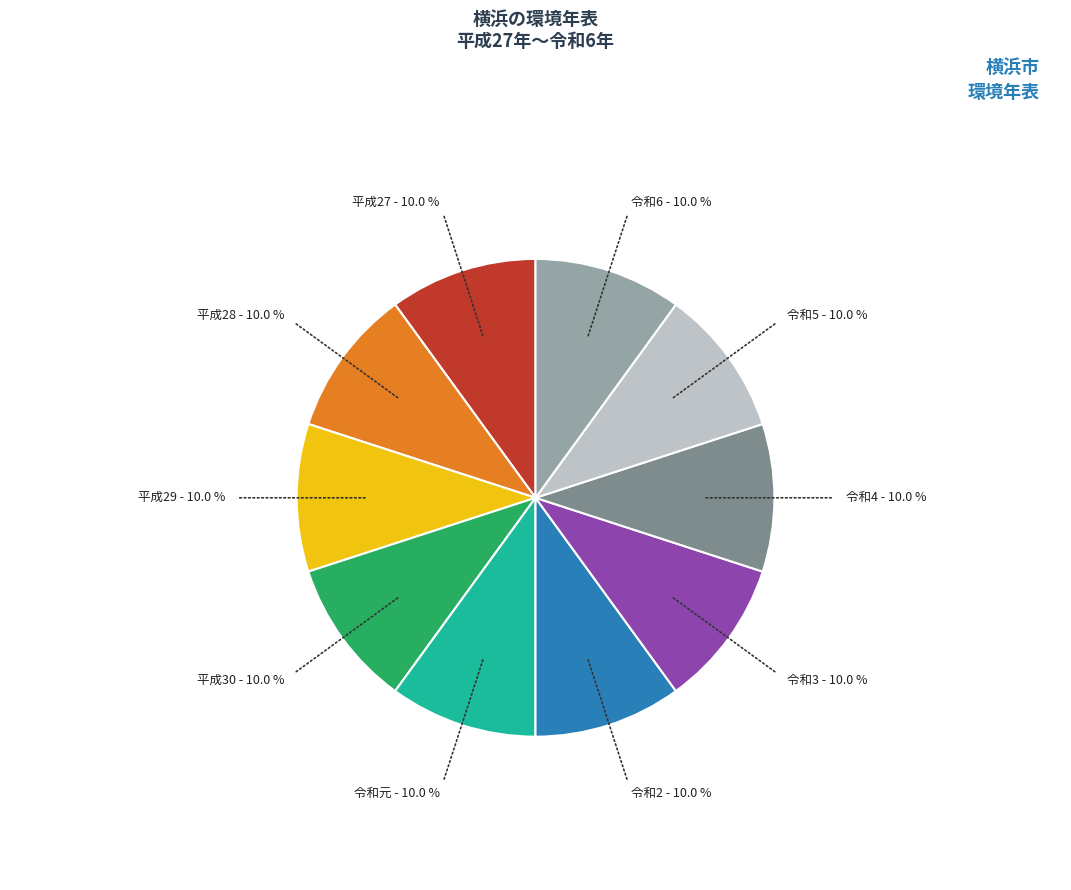

Count the number of slices in the pie.

10